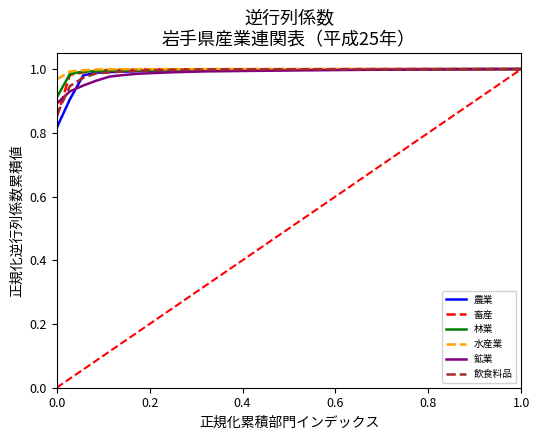

Which series has the widest spread of values?

農業